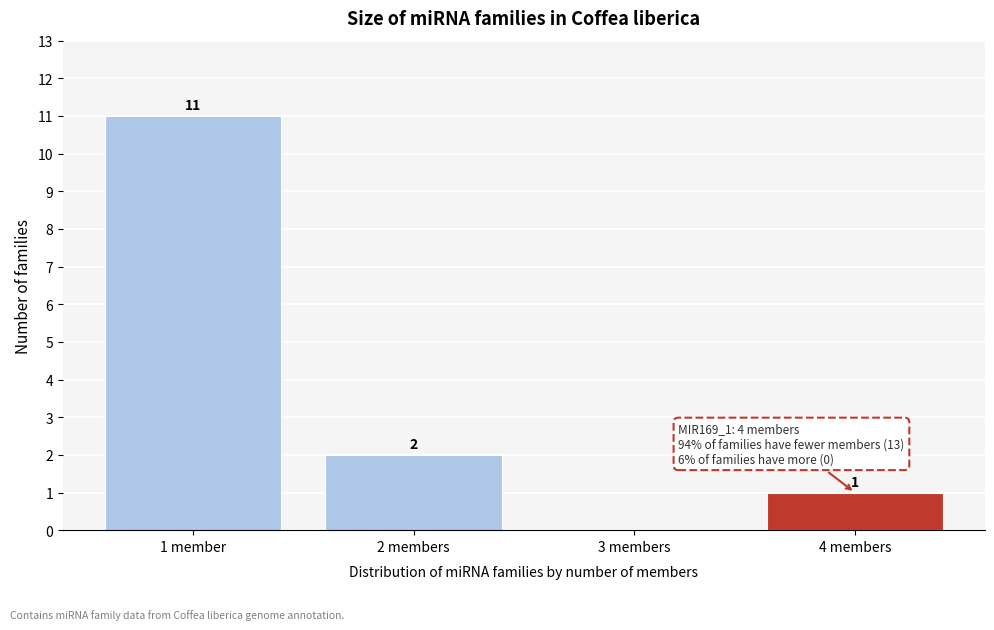

Reading left to right, transcribe all the data shown in this chart.

1 member=11	2 members=2	3 members=0	4 members=1